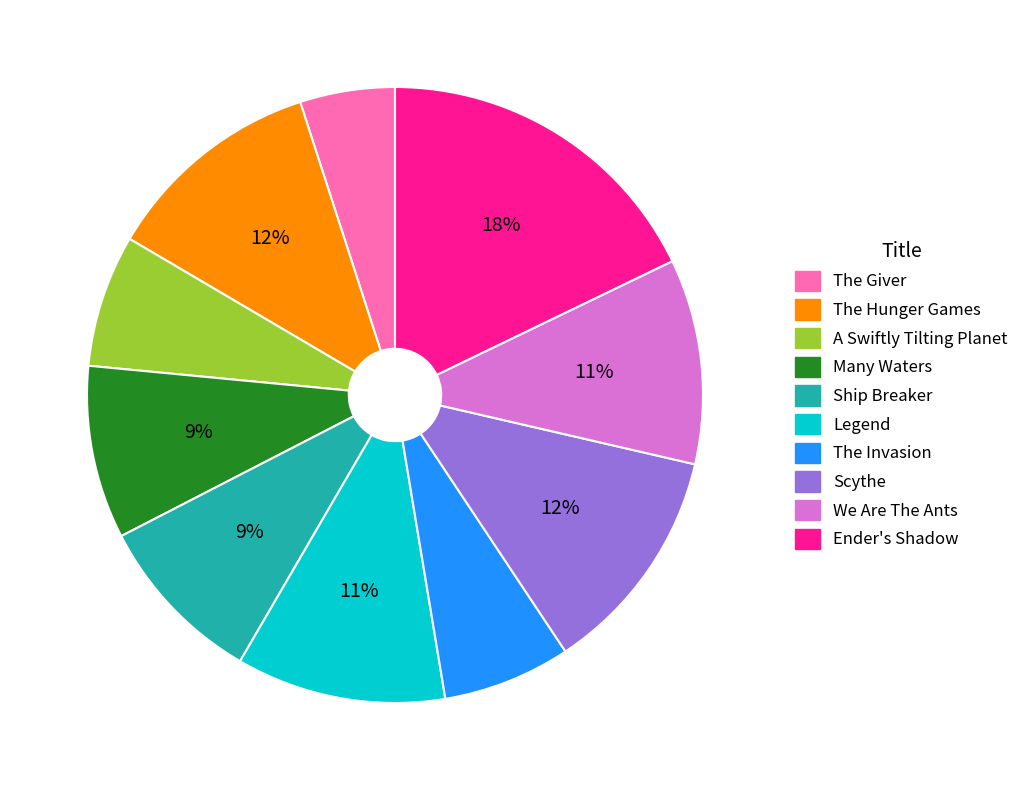

Is it true that A Swiftly Tilting Planet is 1% of the pie?

False